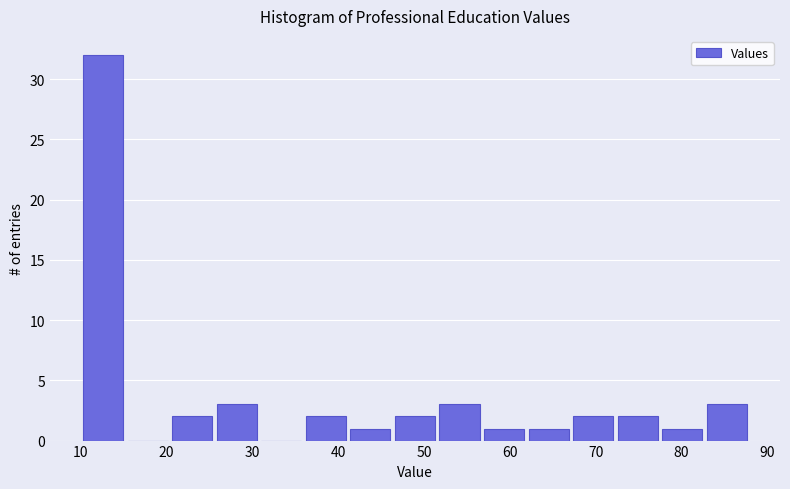

Reading left to right, transcribe this chart: for each bar, give the range it covers on the x-axis and its height. Neither the bar edges nor the heights are printed on the chart, so give them approximately, as read against the axes.

10 to 15: 32
15 to 20: 0
20 to 26: 2
26 to 31: 3
31 to 36: 0
36 to 41: 2
41 to 46: 1
46 to 52: 2
52 to 57: 3
57 to 62: 1
62 to 67: 1
67 to 72: 2
72 to 77: 2
77 to 83: 1
83 to 88: 3